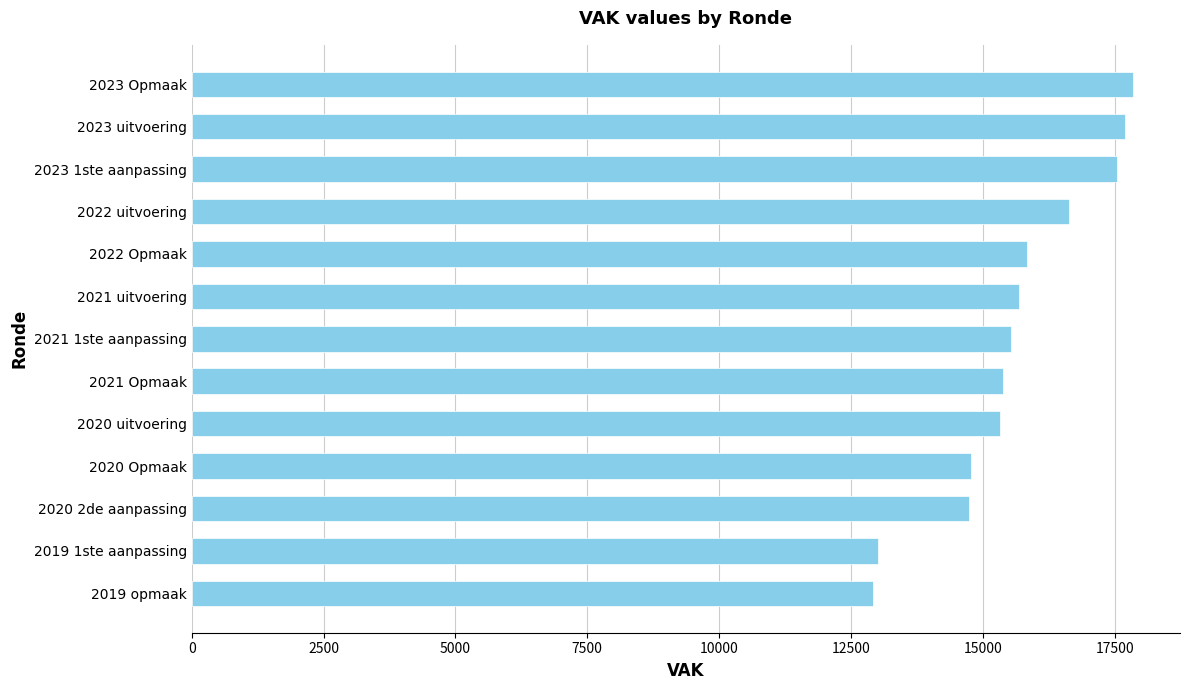

What is the greatest value displayed?

17845